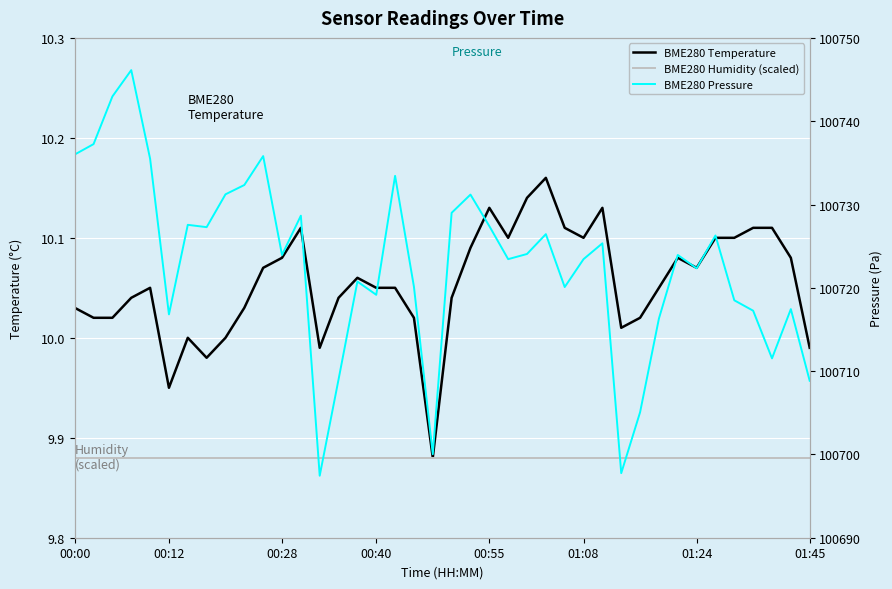

Rank the categories by BME280 Temperature value from highest to lowest.

25, 24, 22, 28, 12, 26, 36, 37, 23, 27, 34, 35, 21, 11, 32, 38, 10, 33, 15, 00:55, 16, 17, 31, 00:40, 14, 20, 00:00, 9, 00:12, 00:28, 18, 30, 29, 01:24, 8, 13, 39, 01:45, 01:08, 19